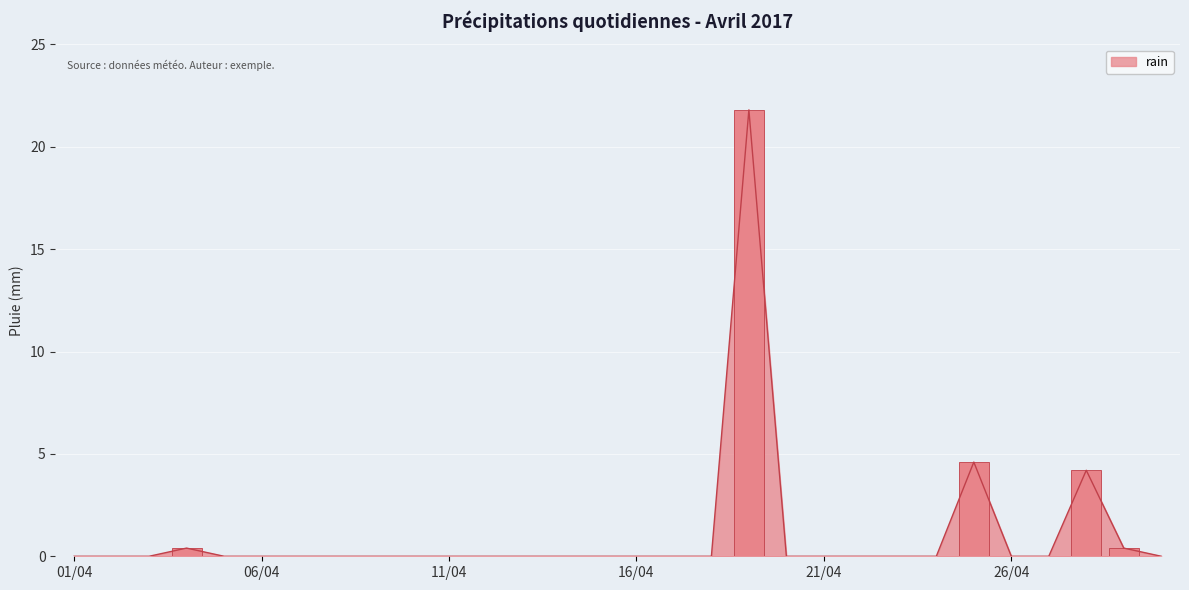

At which label is the value closest to 10?

2017-04-25